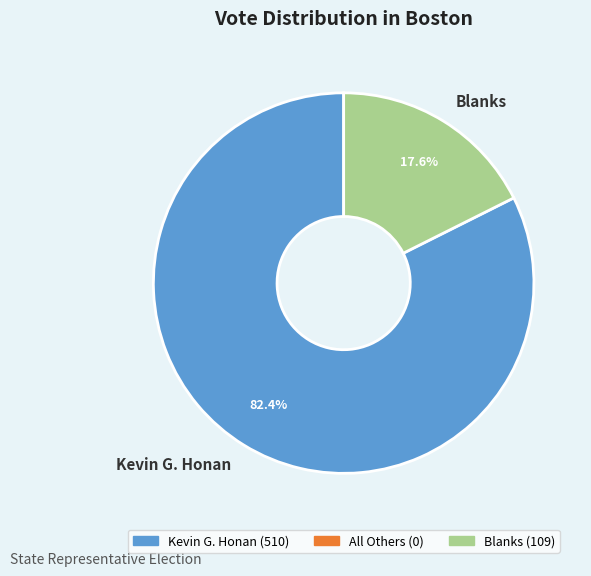

Count the number of slices in the pie.

2